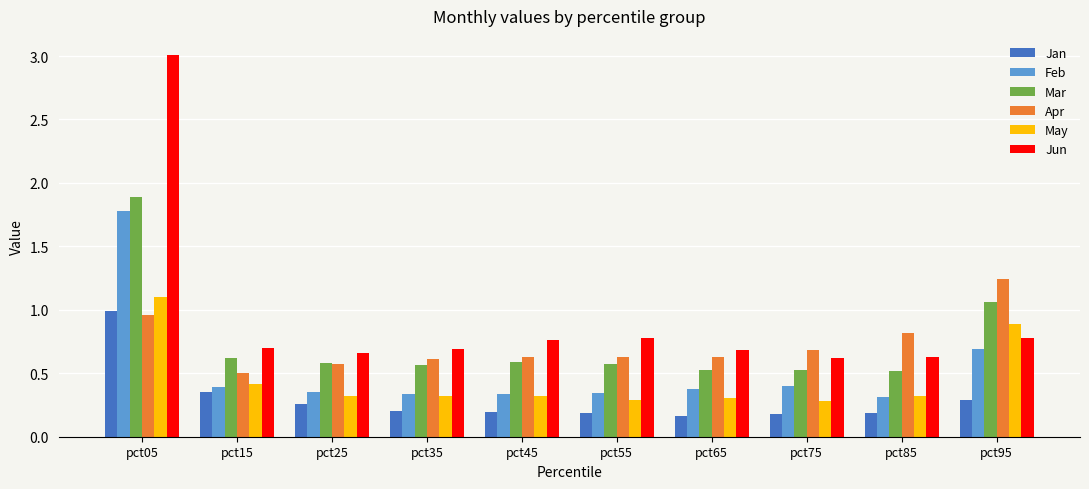

True or false: Mar has a value of 0.8 at pct85.

False